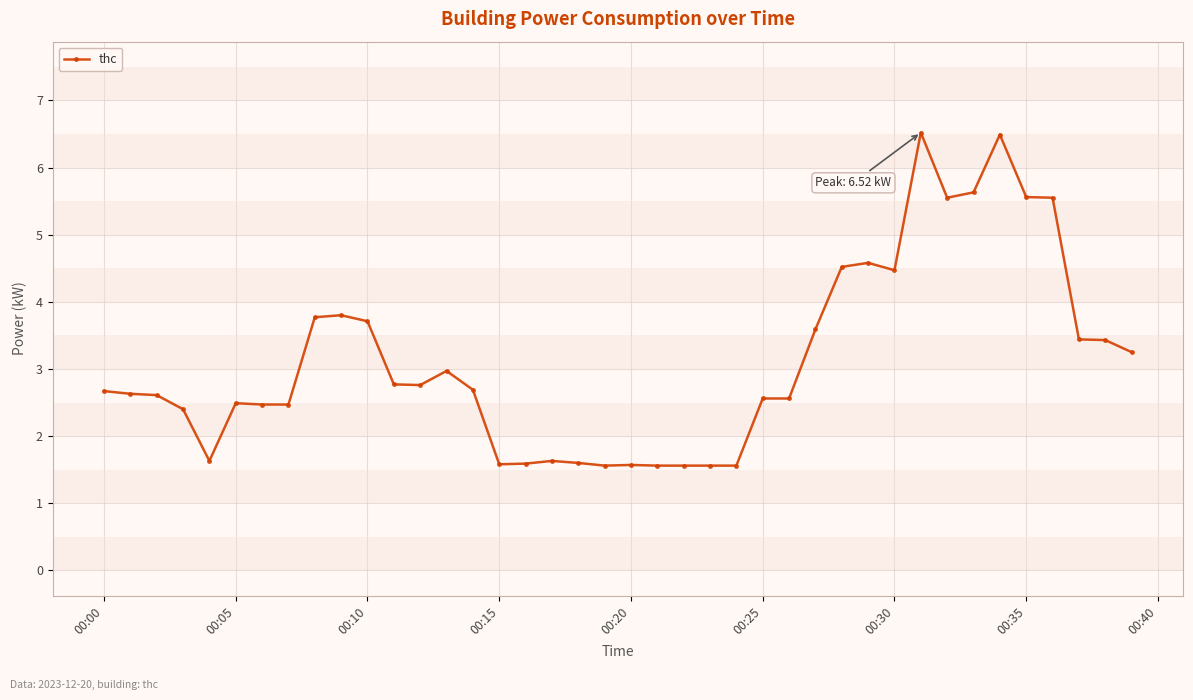

True or false: there are more than 1 points higher than both neighbors.

True